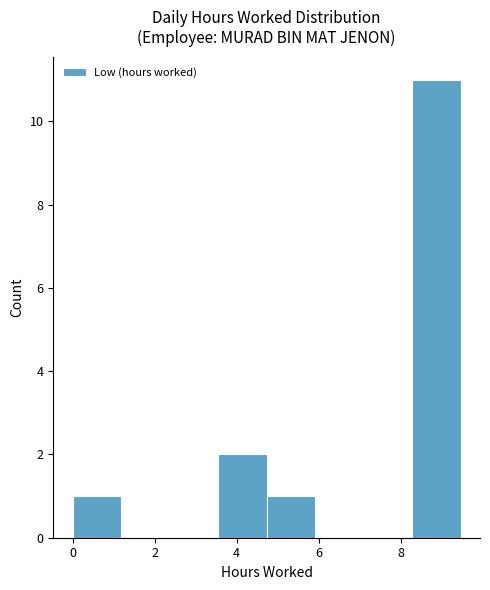

How tall is the bar that spans 8.2 to 9.4 on the x-axis? Neither the bar edges nor the heights are printed on the chart, so give them approximately, as read against the axes.

11